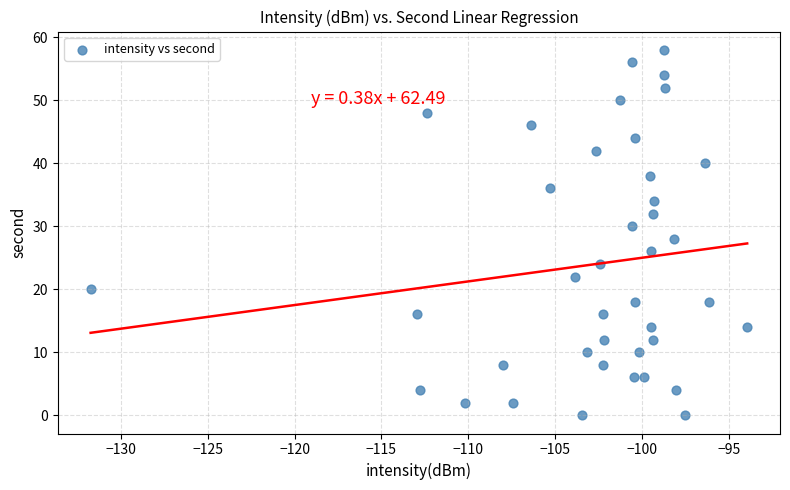

What is the range of Y values (max minus min)?

58